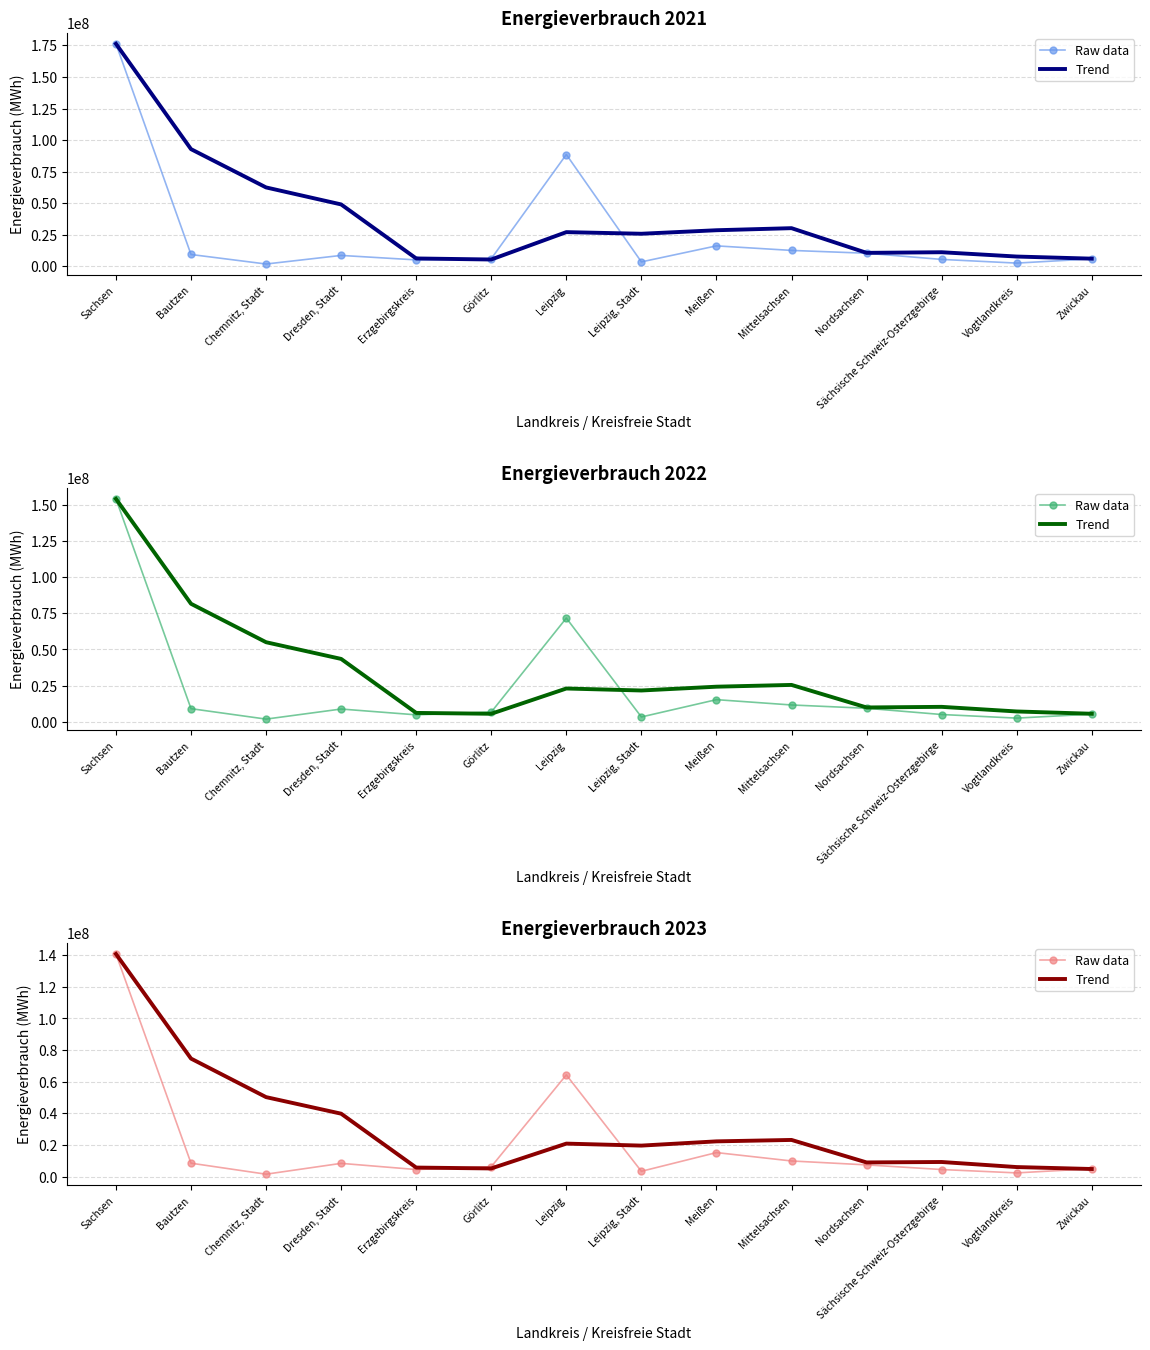

What are all the series names shown in the legend?

Raw data, Trend